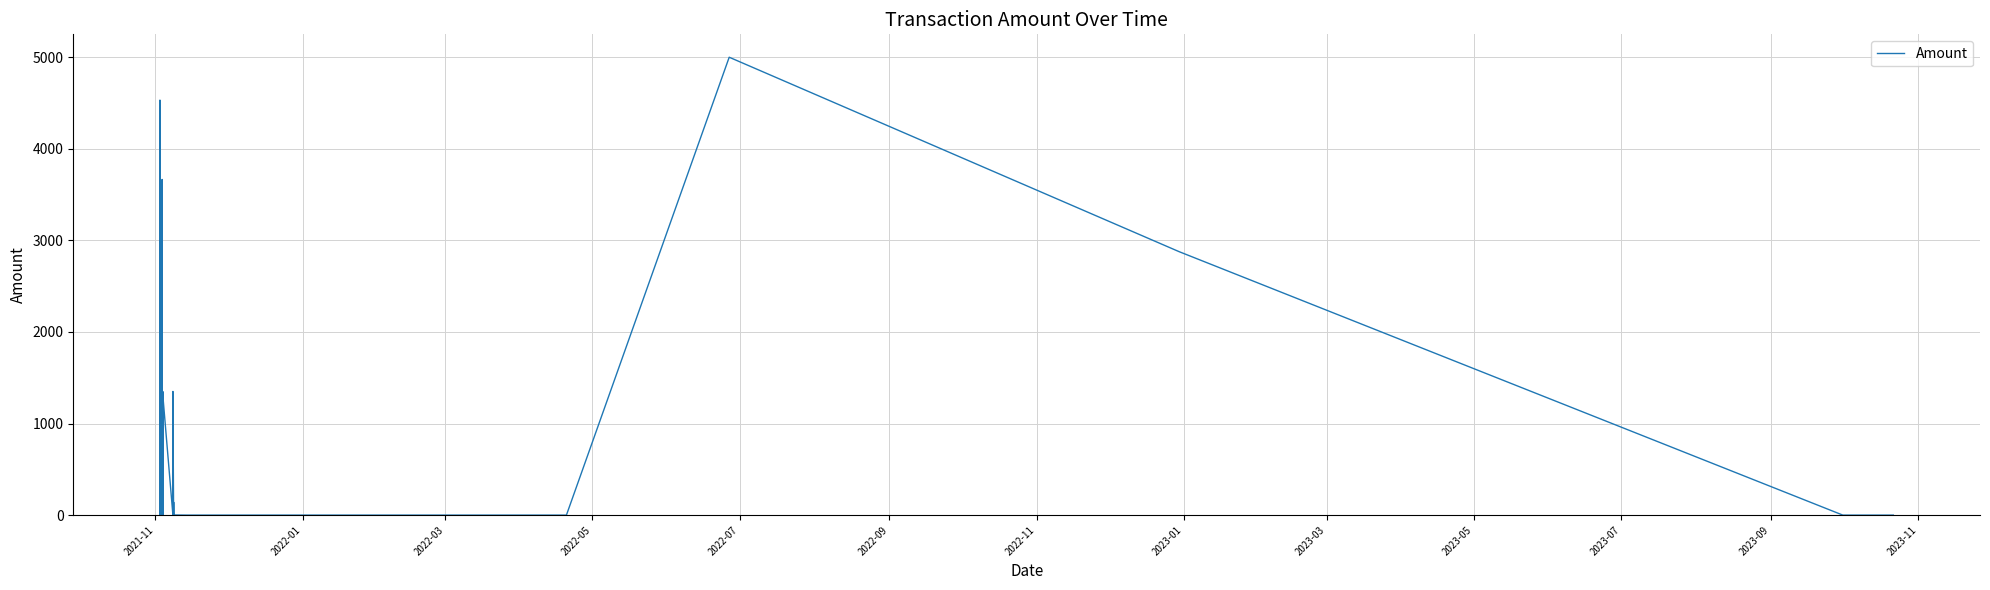

Reading left to right, extract all data points from this chart.

0.0	4532.0	2100.1	0.0	0.0	2451.9	0.2	2100.0	0.2	2451.8	3665.2	0.0	0.2	470.1	0.0	1350.5	0.2	1350.4	1350.5	0.0	0.2	1350.4	0.0	1350.5	0.2	1350.4	0.0	1212.2	0.2	141.5	0.0	9.0	0.2	1.4	0.0	0.0	5000.0	2876.7	0.0	0.0